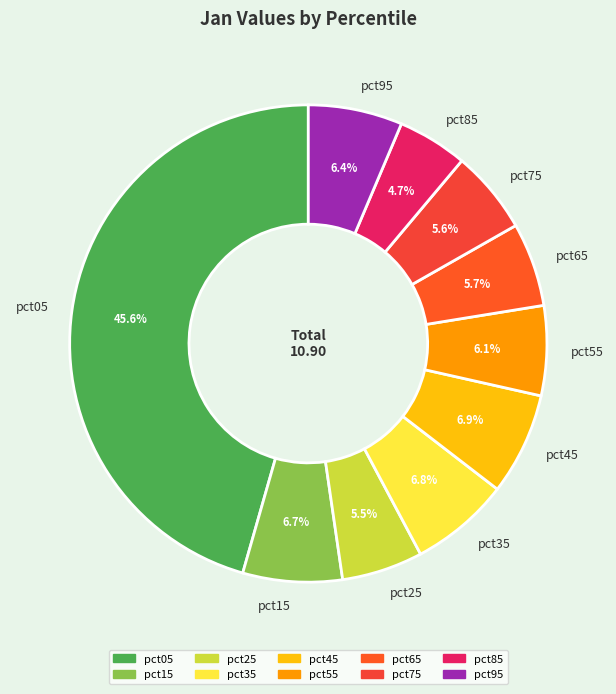

Is the sum of pct05 and pct35 greater than half?

Yes